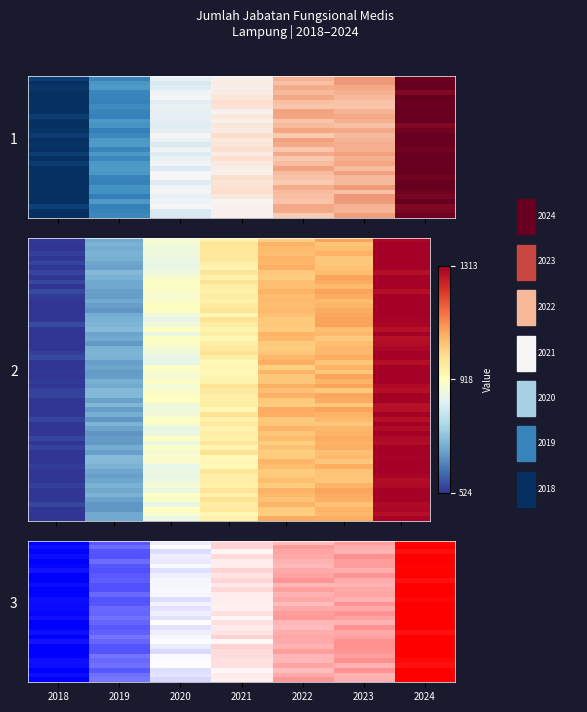

What is the difference between the values at 2020 and 2023?

159.3